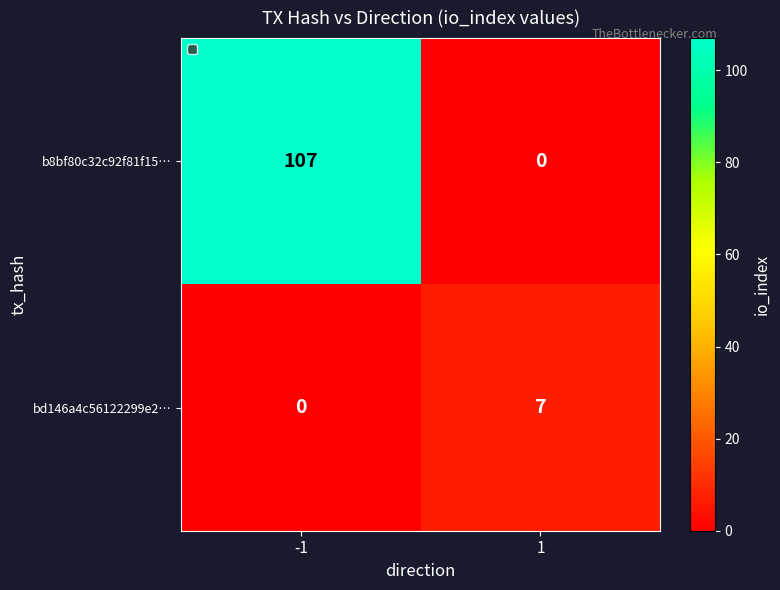

Reading left to right, extract all data points from this chart.

b8bf80c32c92f81f15…: 107	0
bd146a4c56122299e2…: 0	7